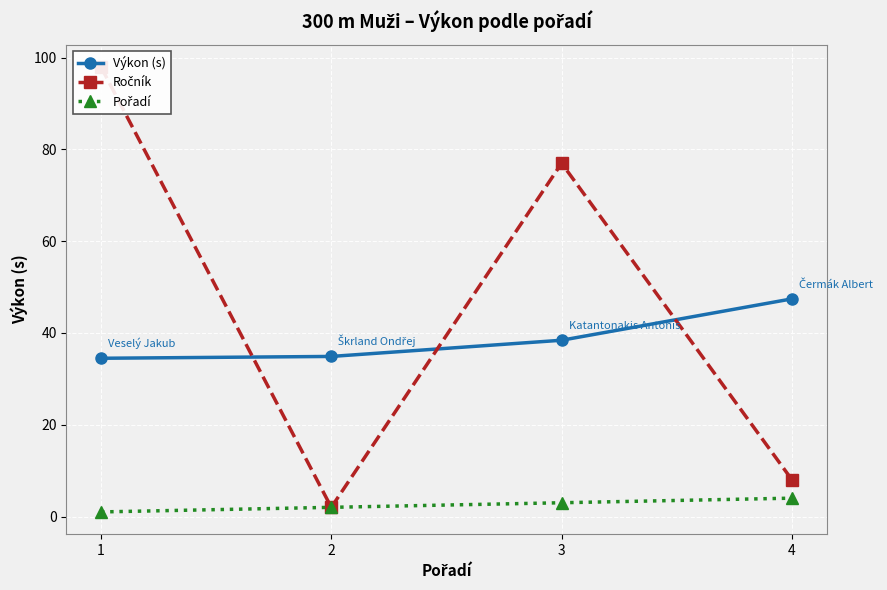

Which has a higher value, 1 or 2?

2